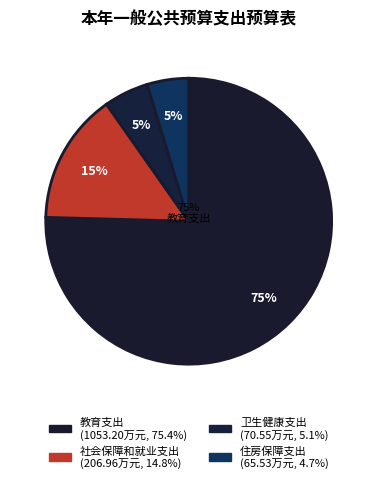

How much of the chart is everything except 教育支出?

24.6%